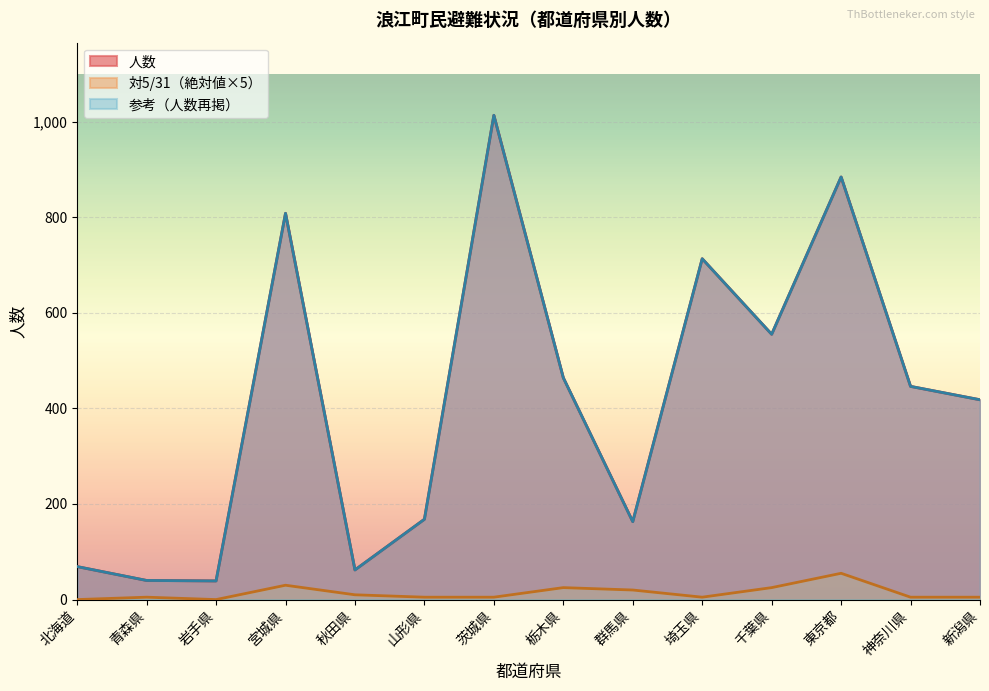

Count the number of categories in the chart.

14